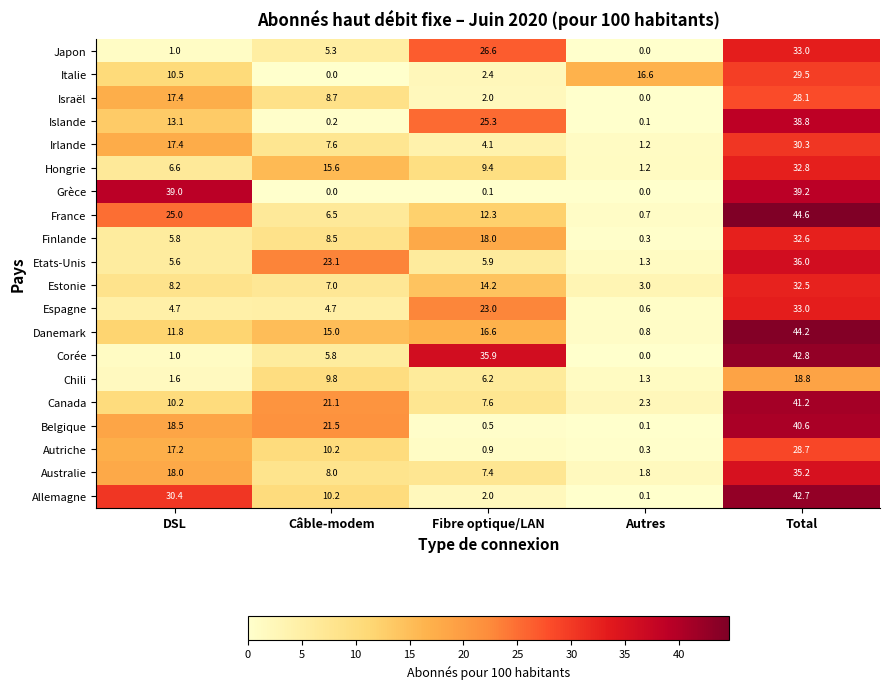

True or false: Etats-Unis has a value of 2.4 at Fibre optique/LAN.

False